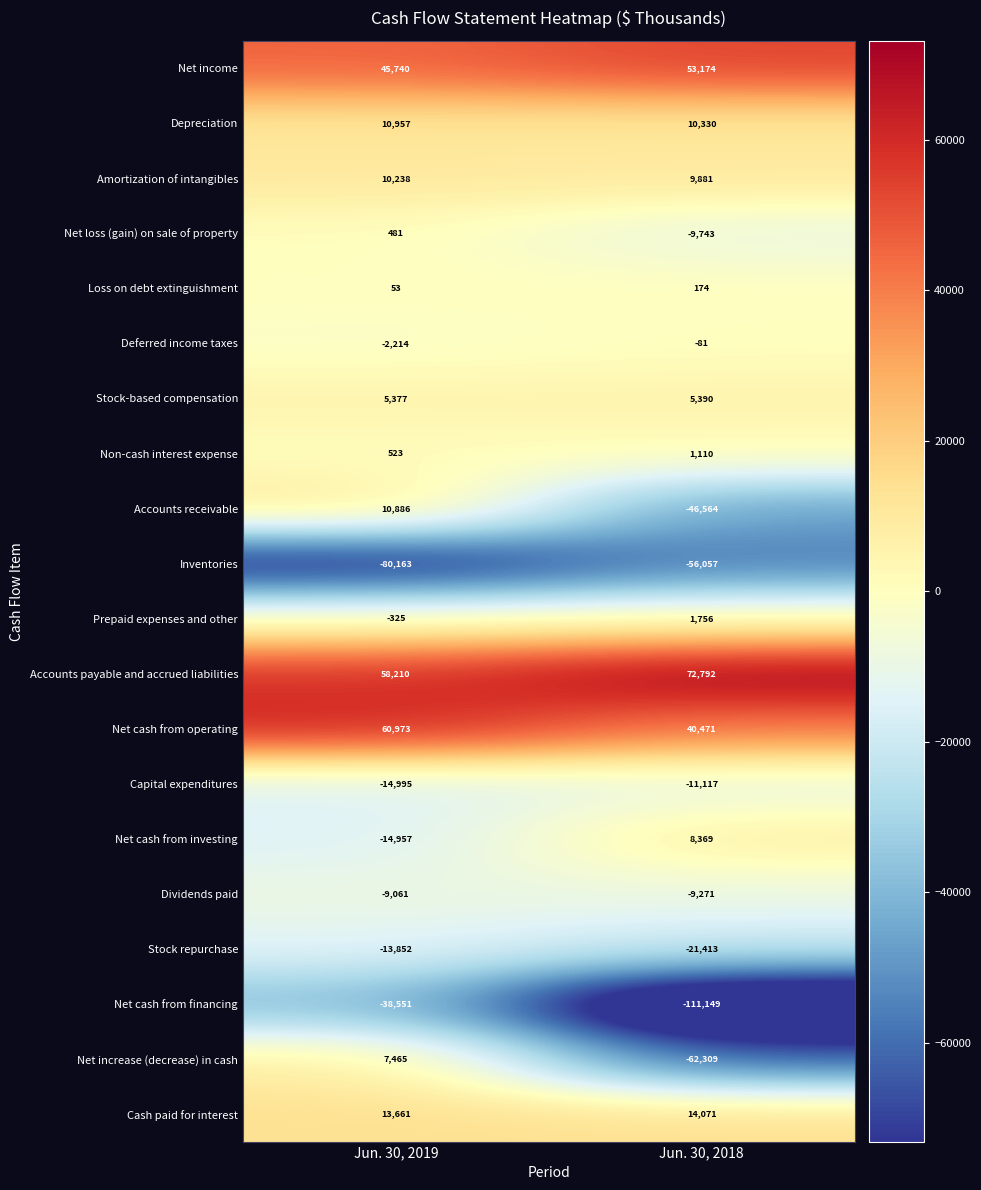

True or false: Net loss (gain) on sale of property has a value of 481 at Jun. 30, 2019.

True